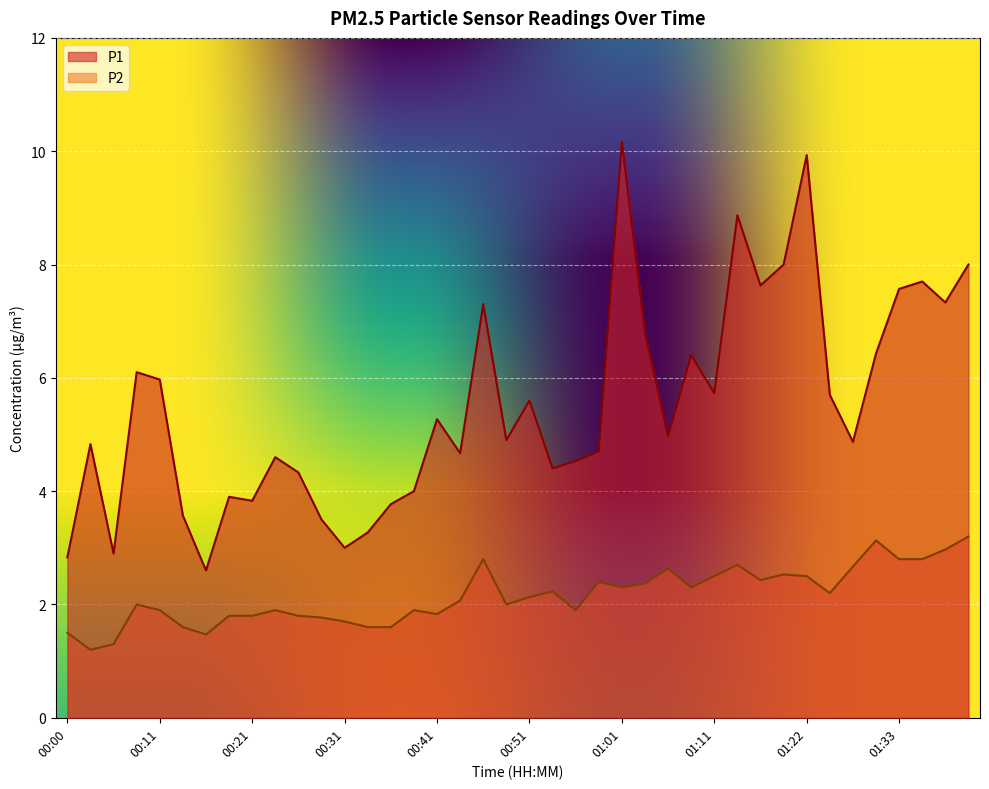

At which category is the sum across all series the highest?

01:01